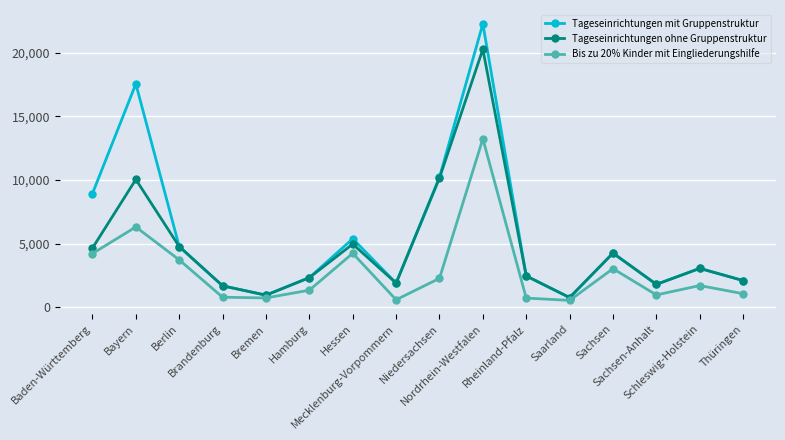

What is the maximum value shown in the chart?

22266